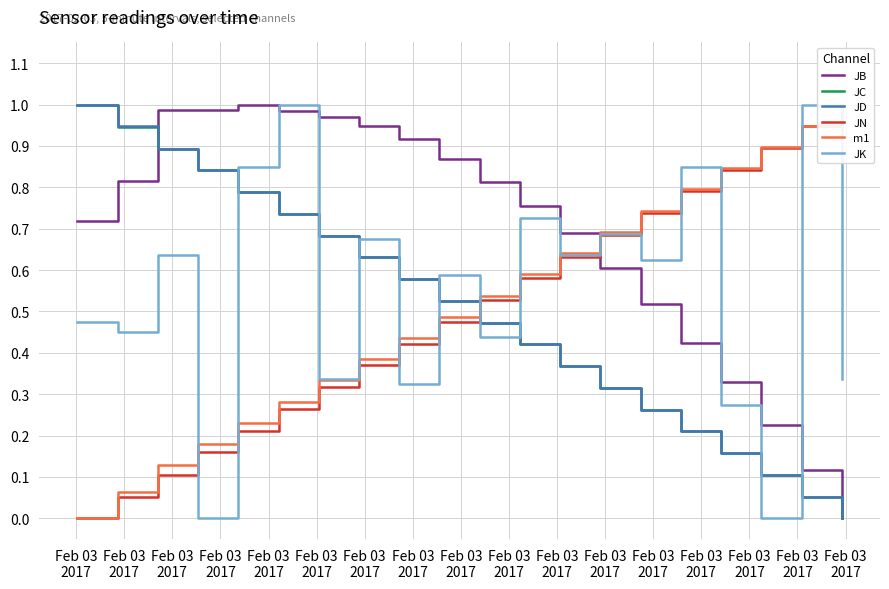

Which series has the largest total across all categories?

JB